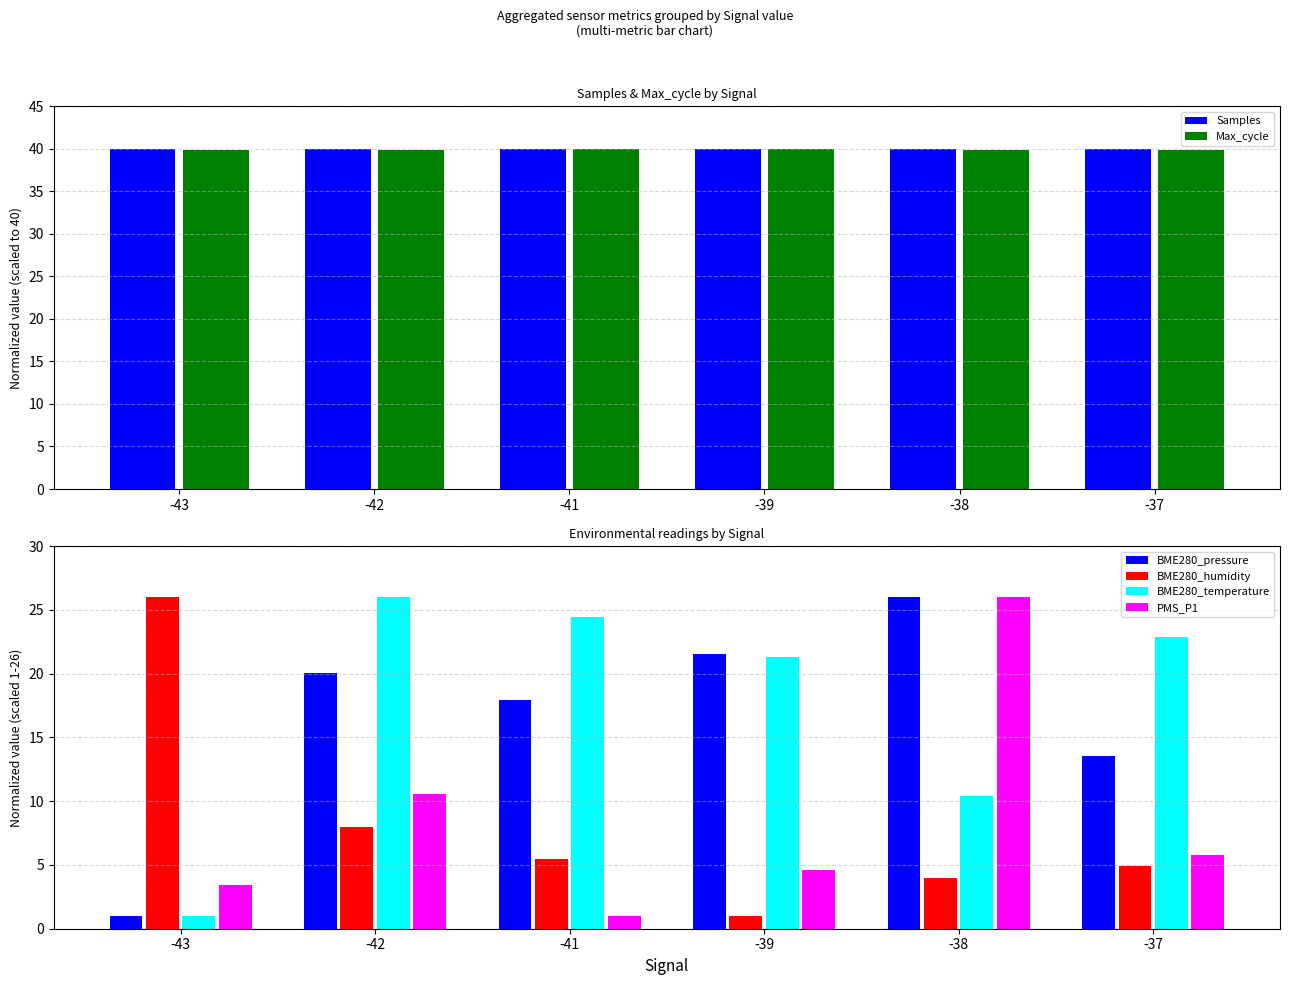

What is the total value across all series at -37?

126.9